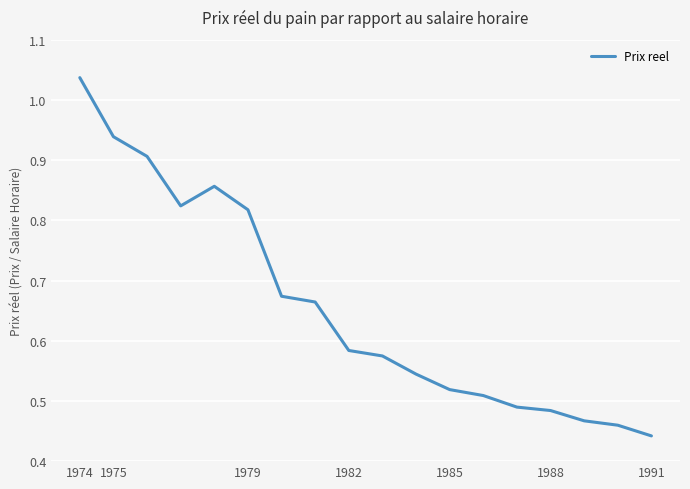

What is the average value?

0.7